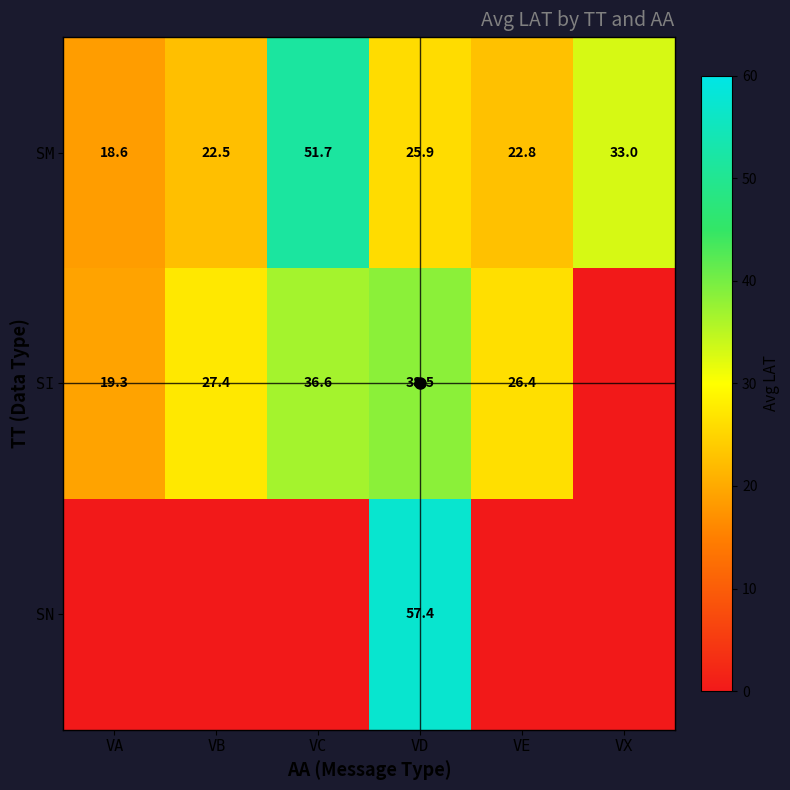

The SI series shows 6.3 at VE. True or false?

False